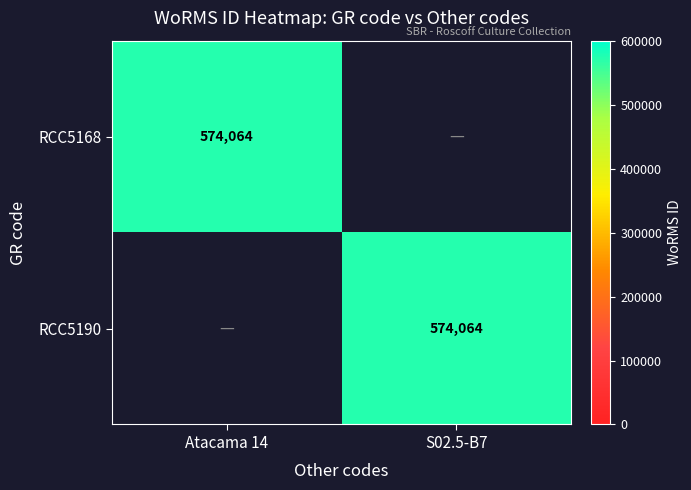

At how many categories does at least one series exceed 167538?

2